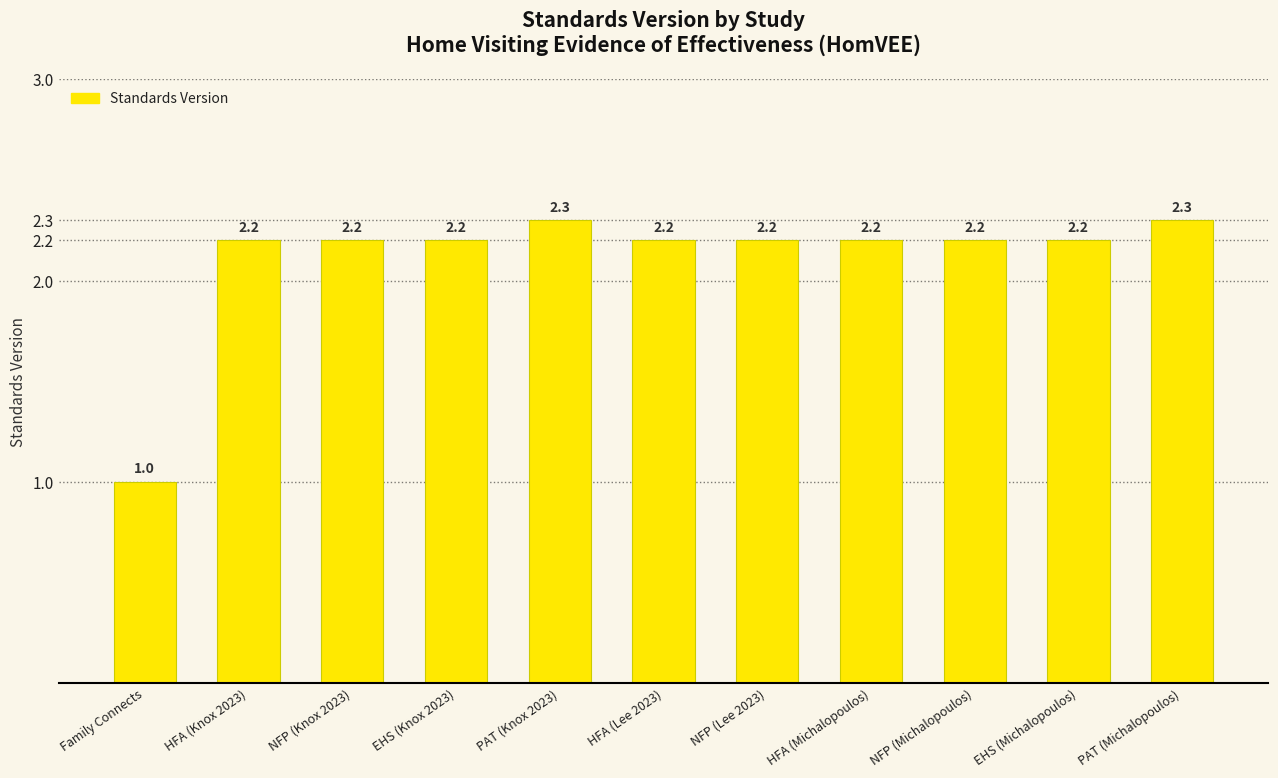

Reading left to right, transcribe all the data shown in this chart.

1.0	2.2	2.2	2.2	2.3	2.2	2.2	2.2	2.2	2.2	2.3